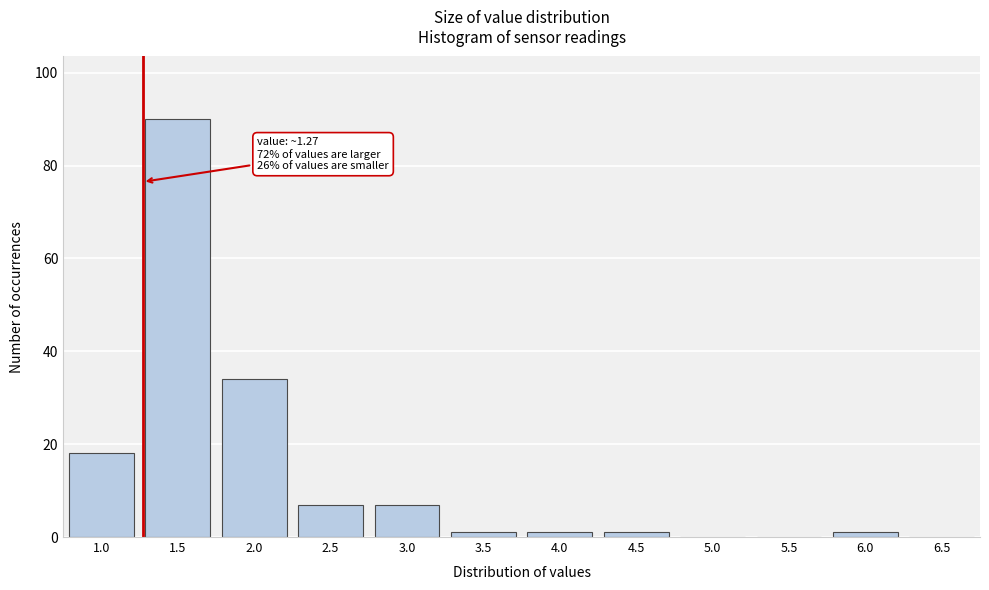

Reading left to right, list all the values displayed in this chart.

1.0=18	1.5=90	2.0=34	2.5=7	3.0=7	3.5=1	4.0=1	4.5=1	5.0=0	5.5=0	6.0=1	6.5=0